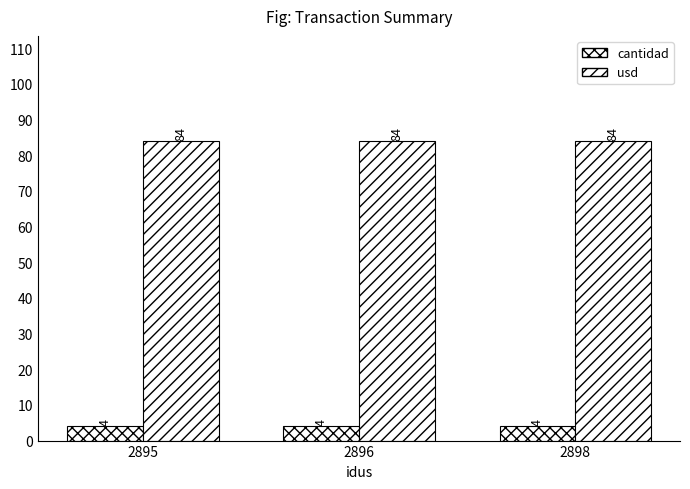

How many bars are there in total?

6